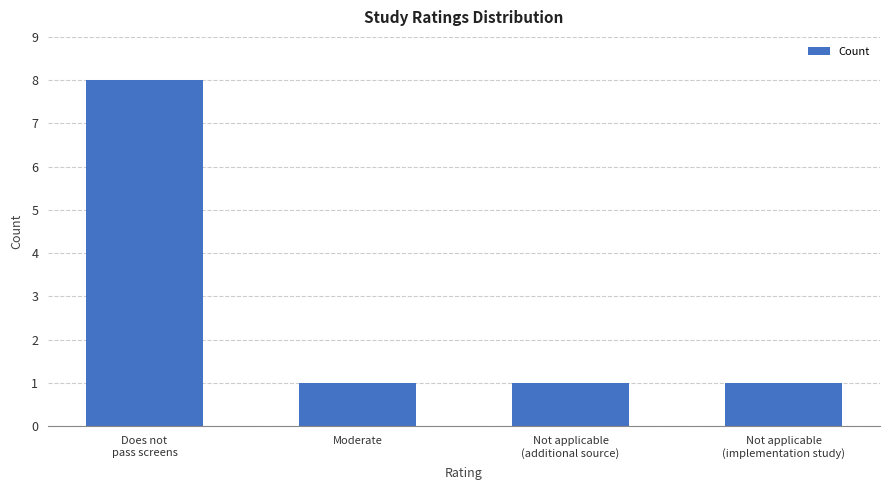

What is the label of the 2nd bar from the left?

Moderate